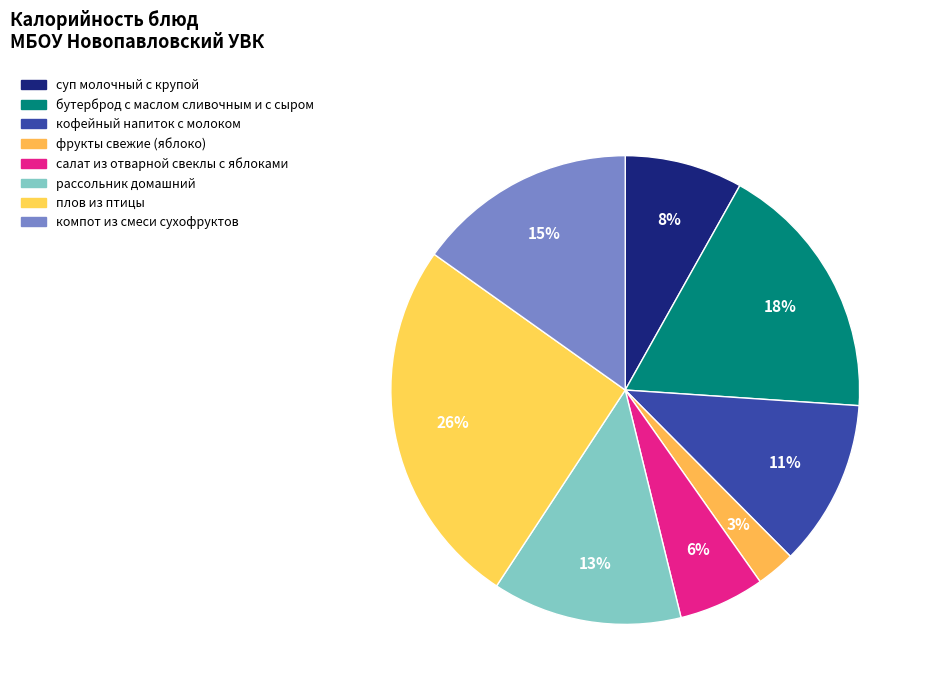

How many slices are in this pie chart?

8